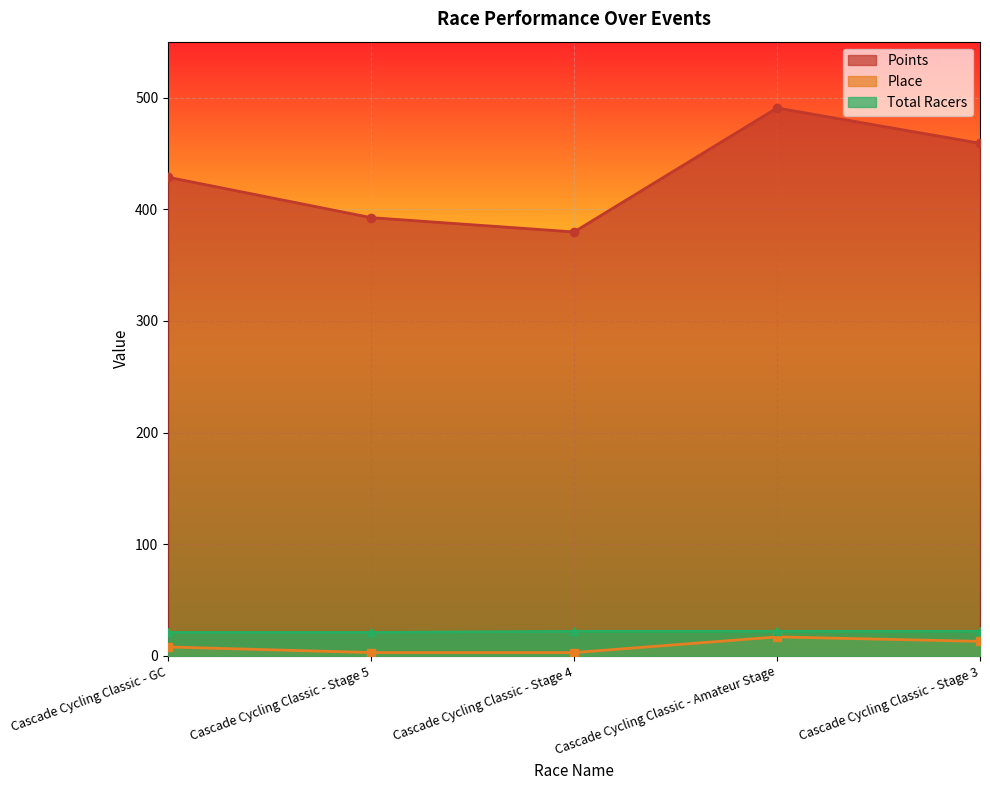

The Place series shows 13.0 at Cascade Cycling Classic - Stage 3. True or false?

True